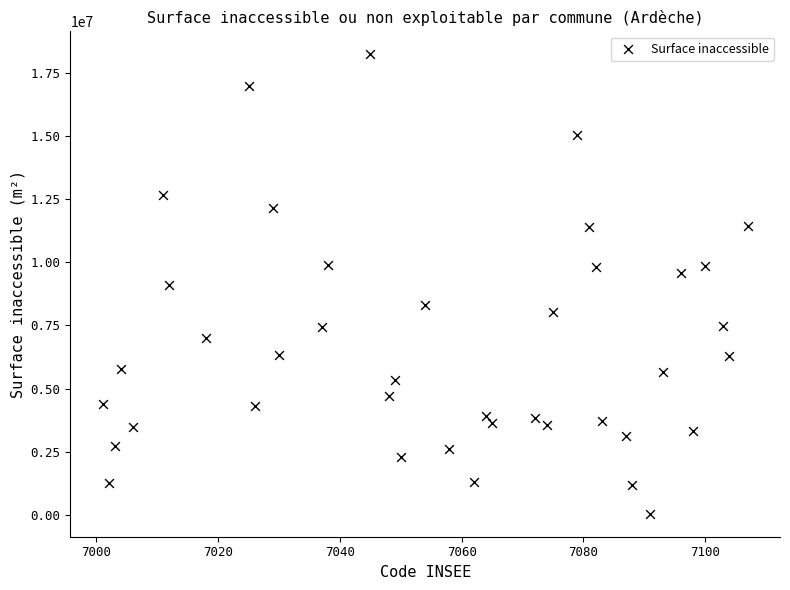

What is the range of Y values (max minus min)?

18210162.5